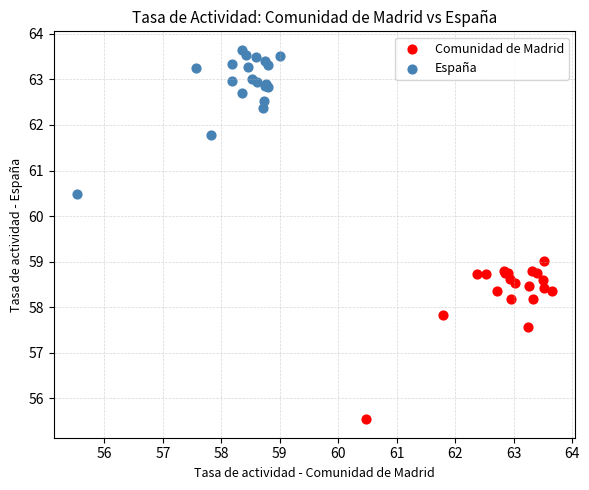

What are all the series names shown in the legend?

Comunidad de Madrid, España